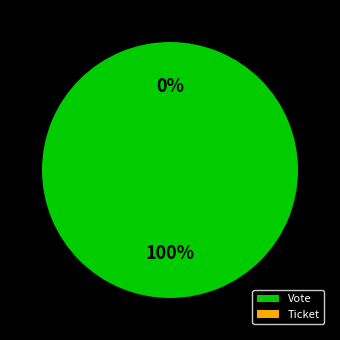

To the nearest percent, what is the difference between the Vote and Ticket slice percentages?

100%